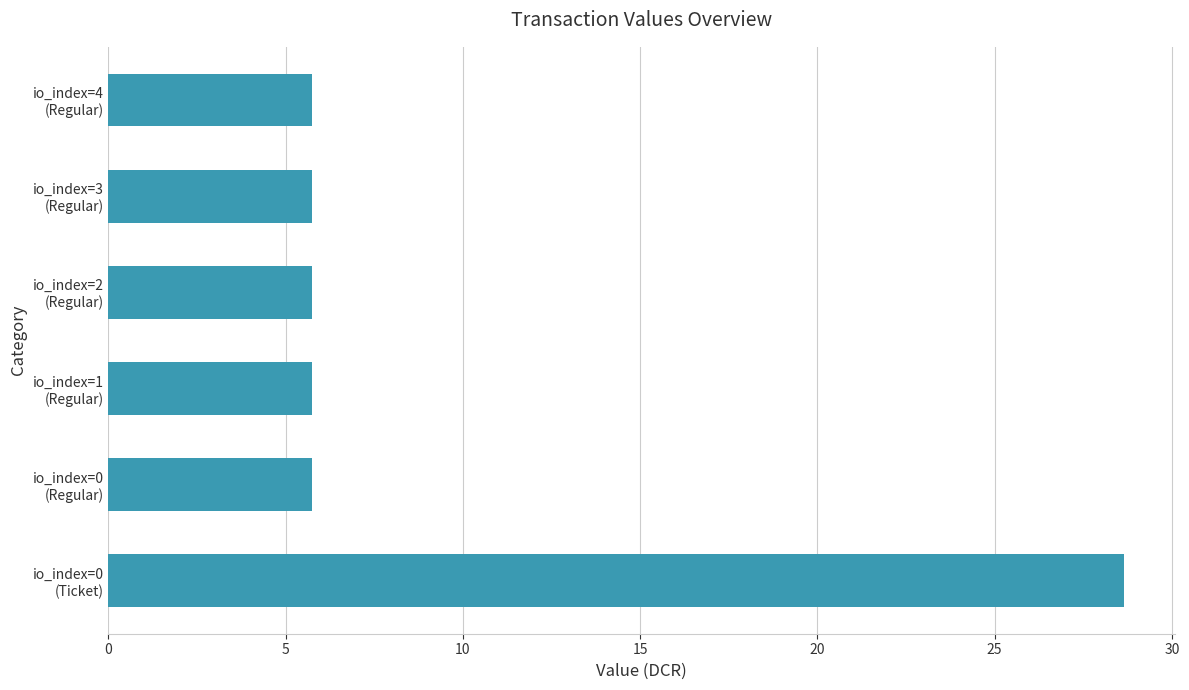

What is the greatest value displayed?

28.7